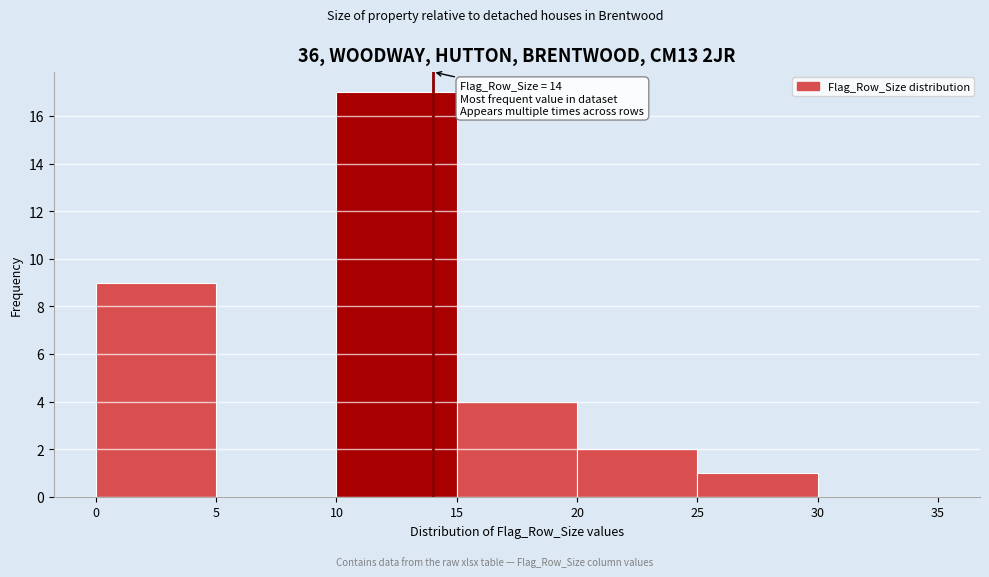

Over which range of the x-axis is the bar tallest?

10 to 15